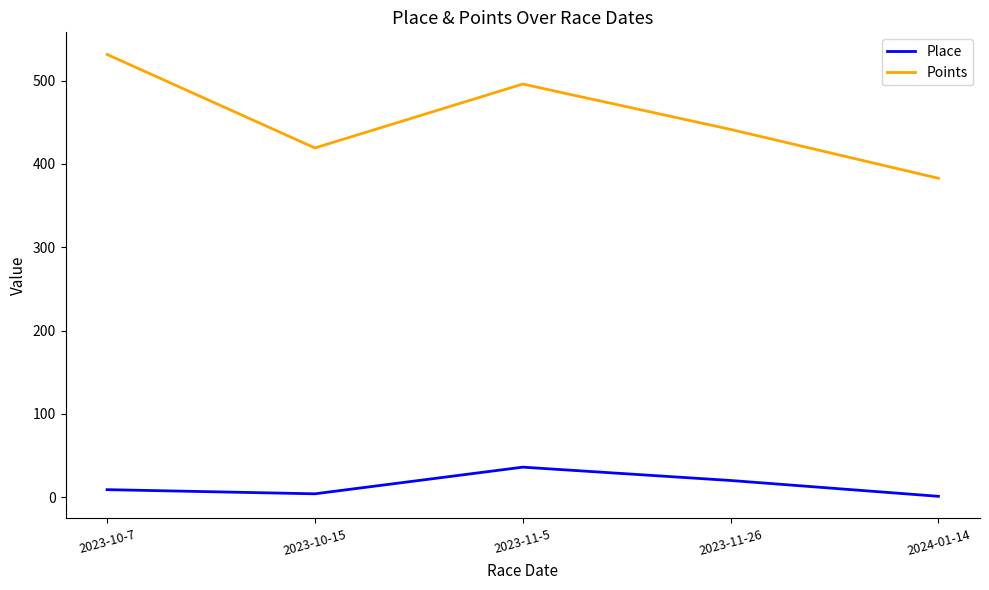

At which label does Points reach its peak?

2023-10-7